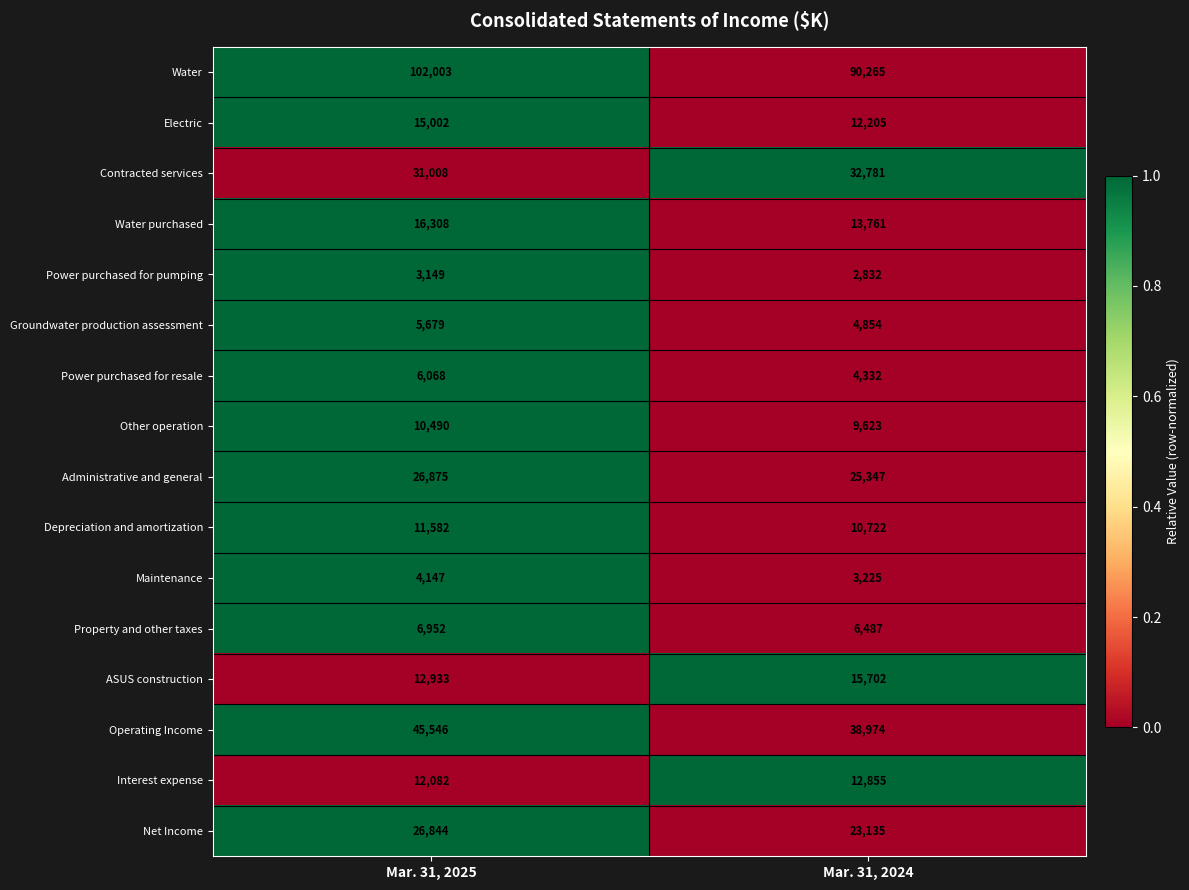

What is the maximum value for Power purchased for pumping?

3149